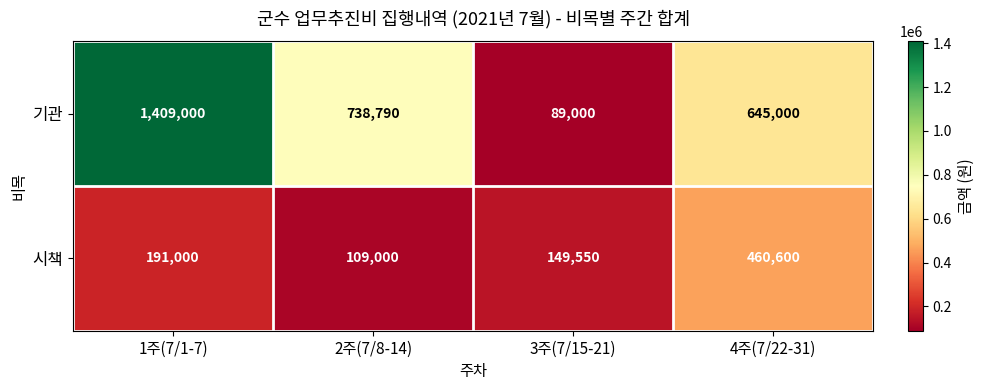

What is the difference between the 기관 values at 4주(7/22-31) and 3주(7/15-21)?

556000